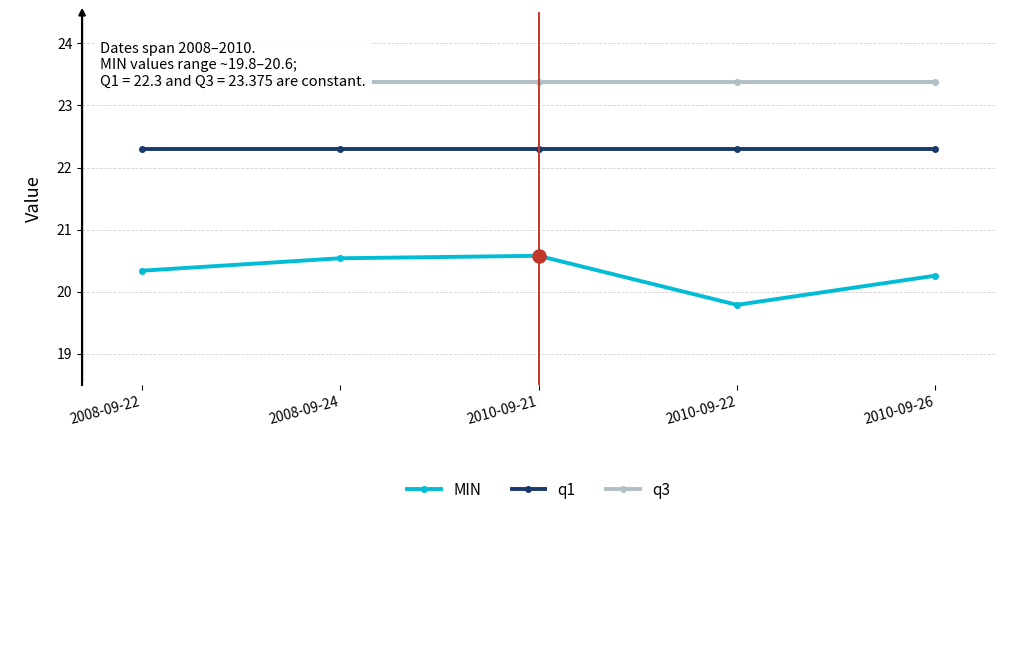

Is the value of MIN at 2008-09-24 greater than the value of q1 at 2010-09-21?

No